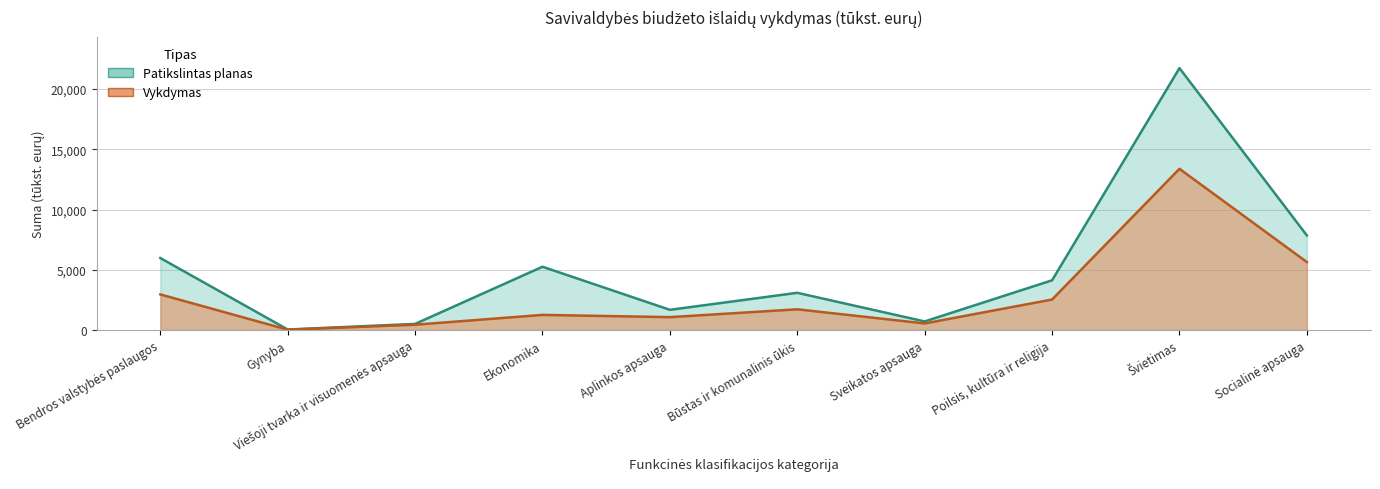

How many data points in Vykdymas are less than 1713?

5